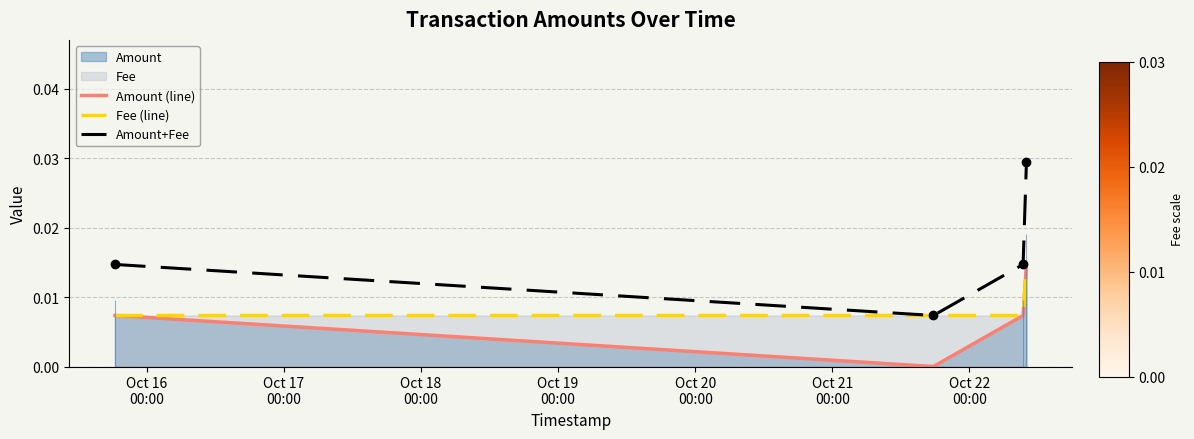

The value of Fee (line) at Oct 17
00:00 is 0.0. True or false?

True